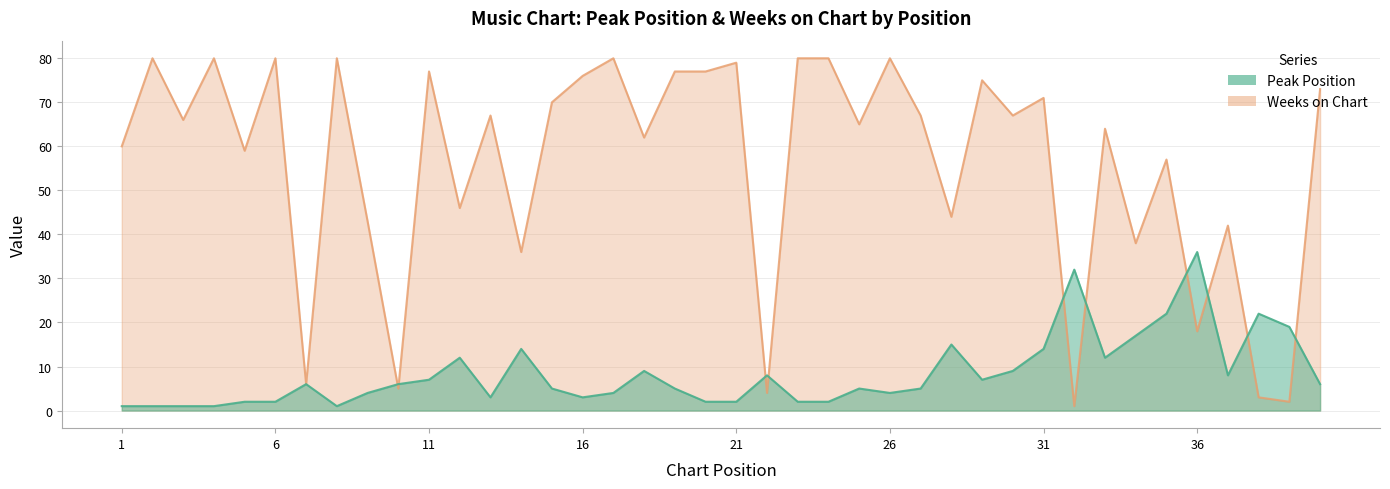

Between 27 and 28, which is larger?

28